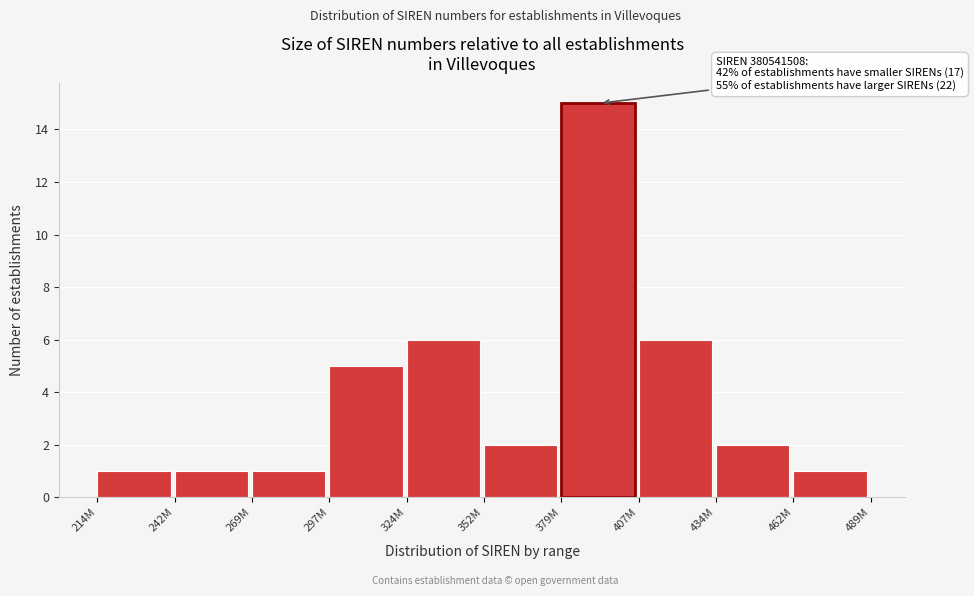

Reading left to right, extract all data points from this chart.

214M=1	242M=1	269M=1	297M=5	324M=6	352M=2	379M=15	407M=6	434M=2	462M=1